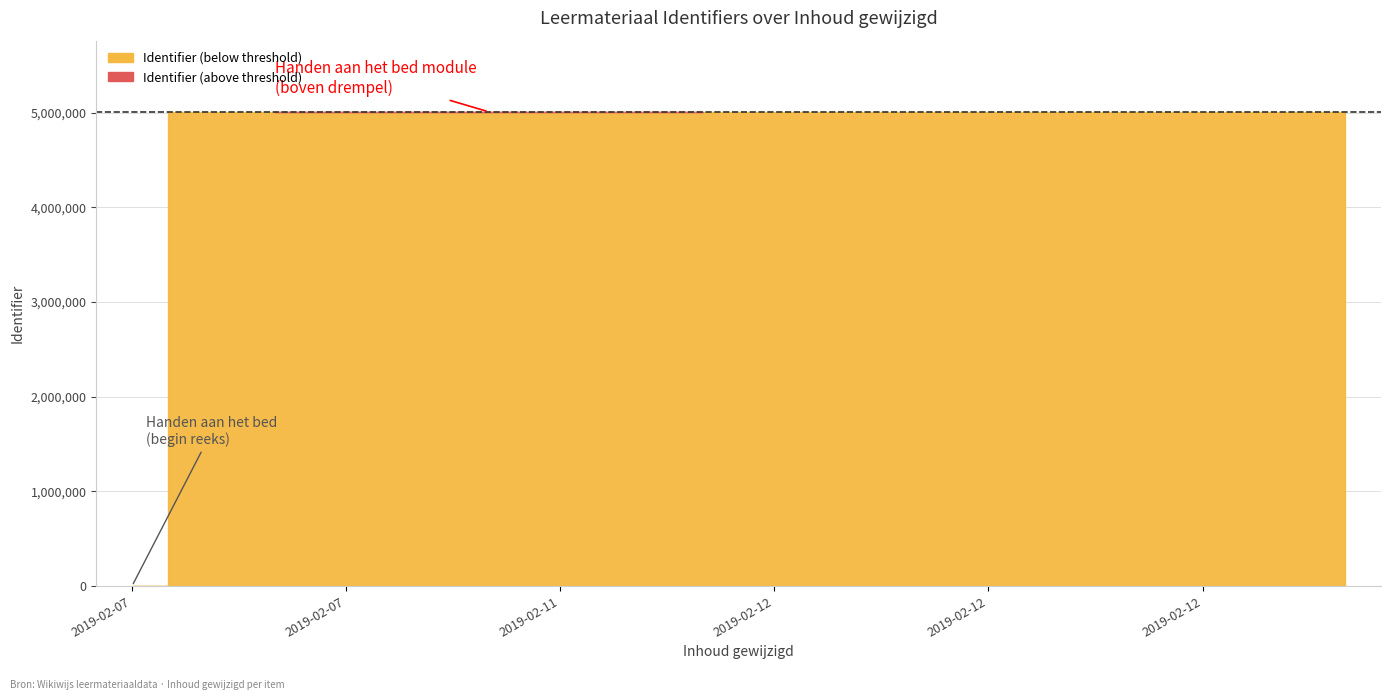

The chart shows a value of 5009643 at 2019-02-12 12:31:26. True or false?

True